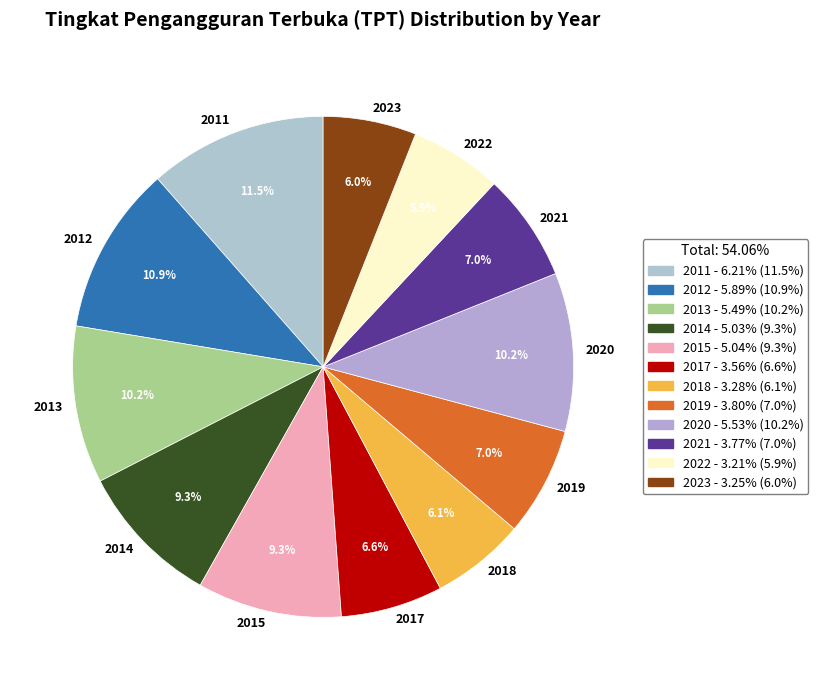

How much of the chart is everything except 2014?

90.7%